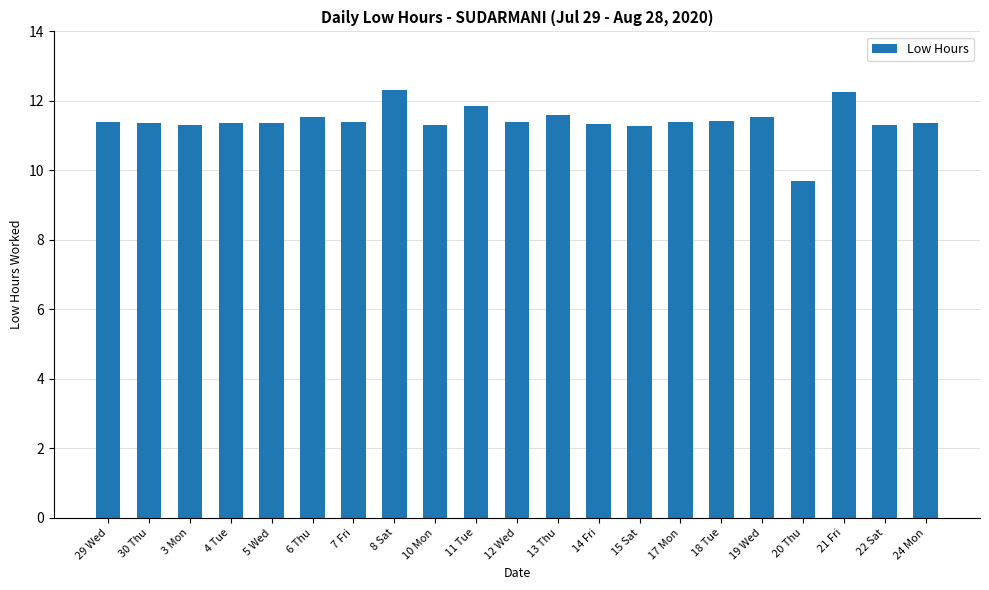

How many series are shown in this chart?

1